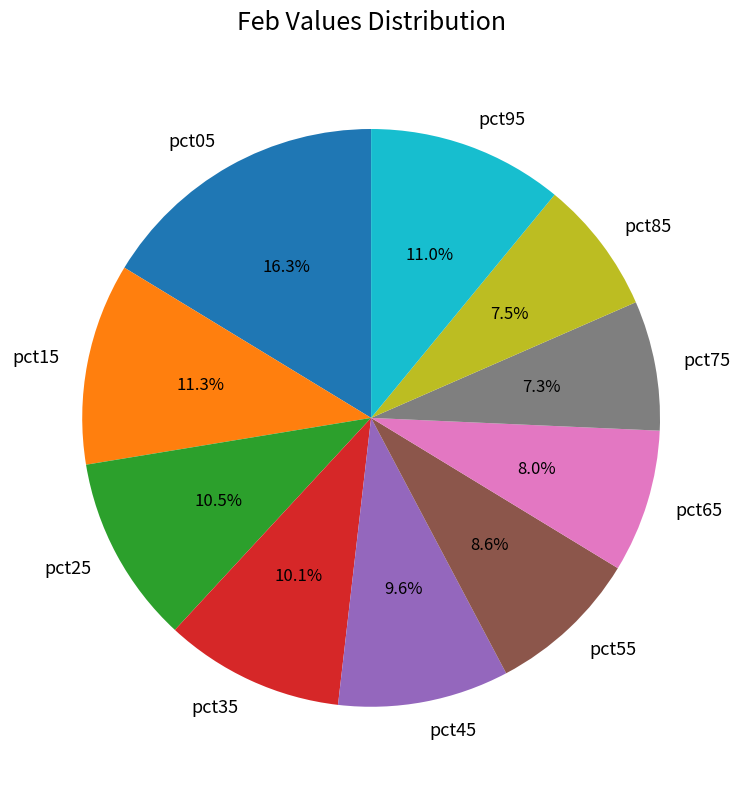

Count the number of slices in the pie.

10